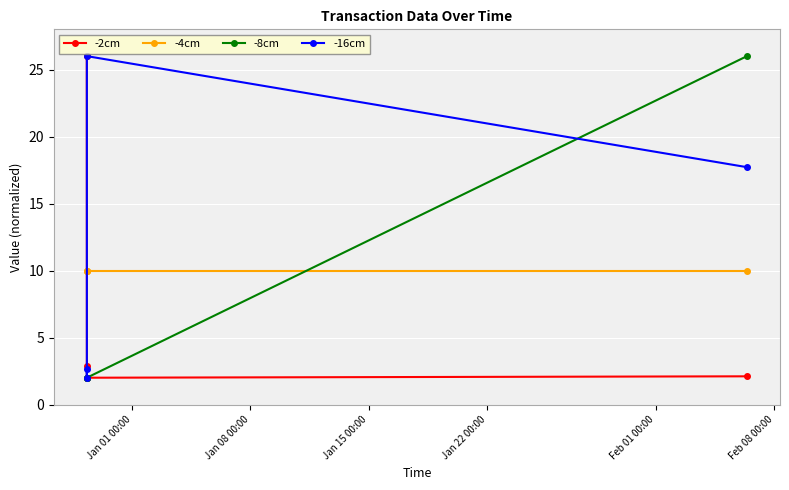

True or false: -16cm and -4cm intersect in this chart.

True